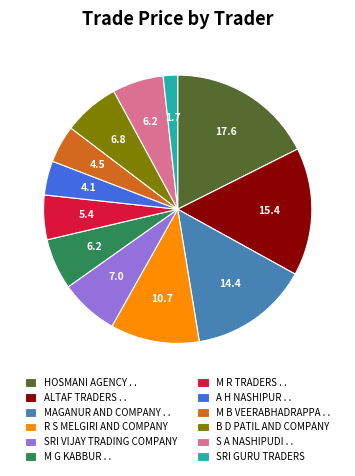

Approximately how many times larger is the value at M B VEERABHADRAPPA . . compared to R S MELGIRI AND COMPANY?

0.4